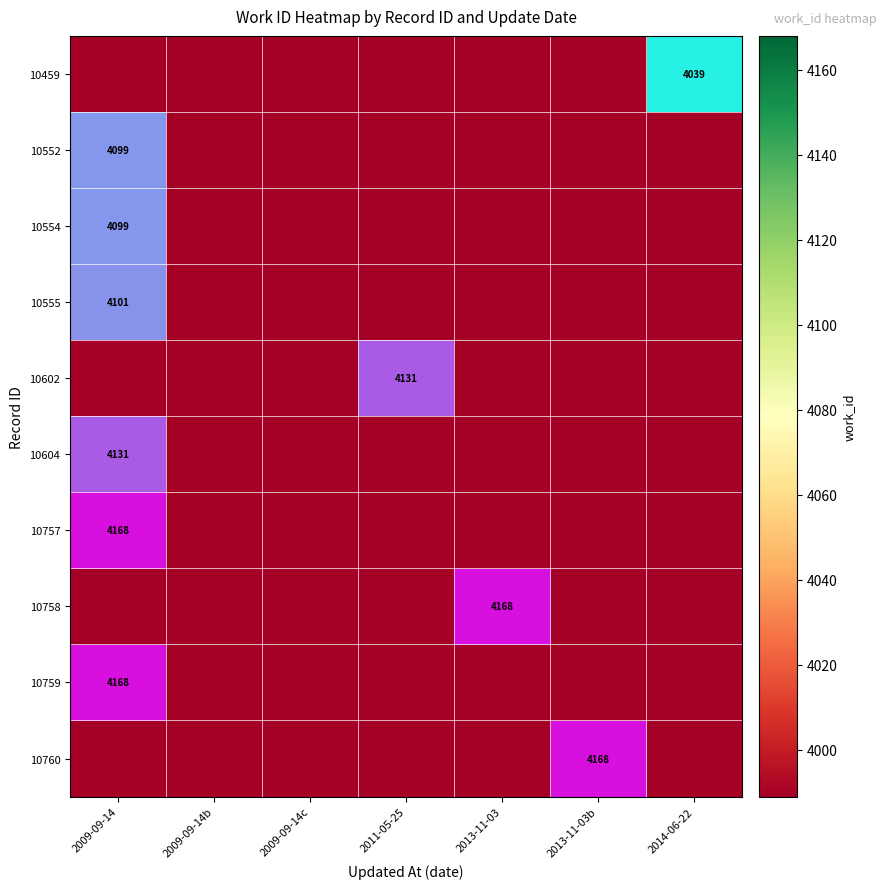

Is the value of 10757 at 2013-11-03 greater than the value of 10555 at 2009-09-14b?

No